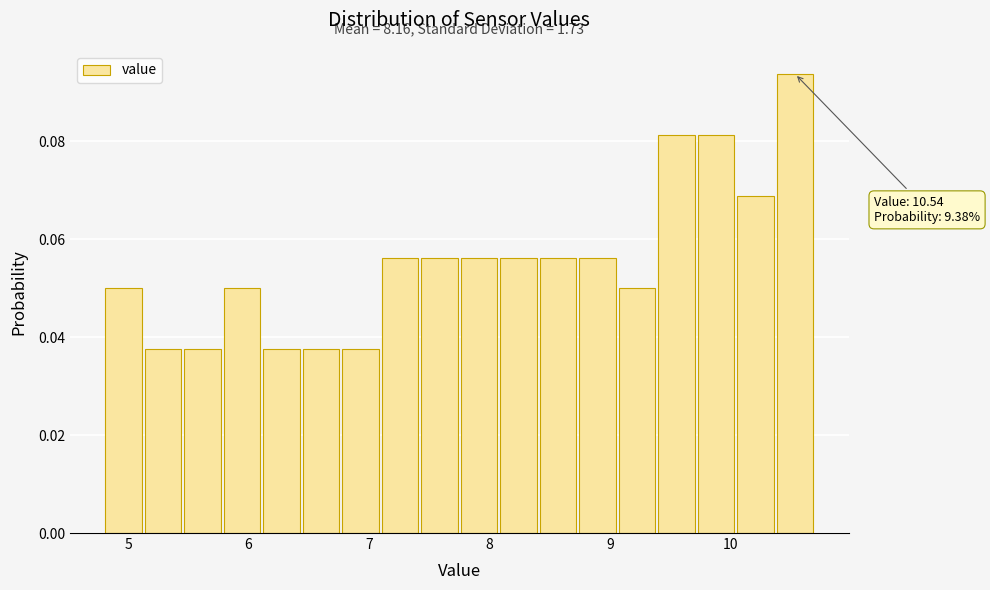

Around what value on the x-axis is the tallest bar? Give the approximate position of its centre, as read against the axis.

10.5